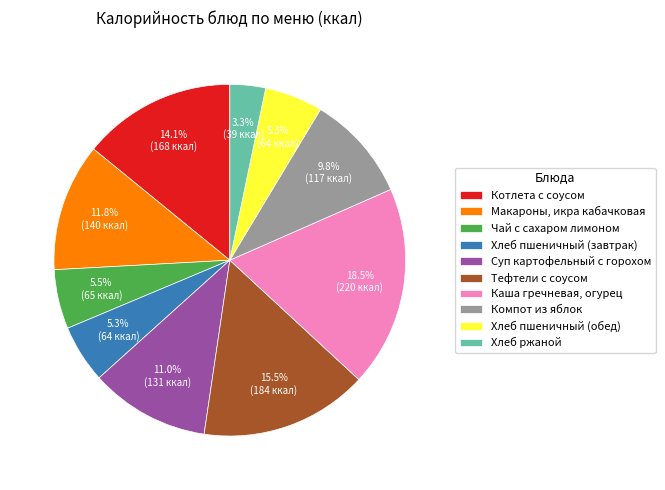

Does any single category account for the majority?

No